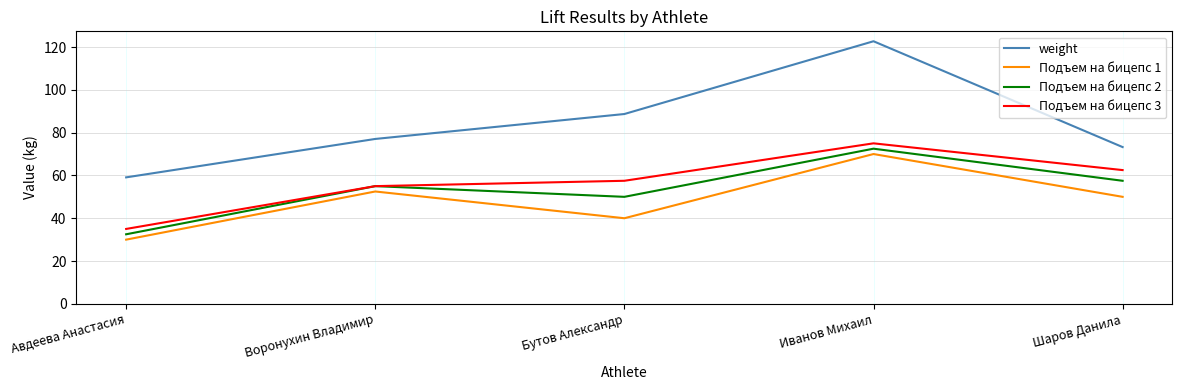

Which series has the largest total across all categories?

weight